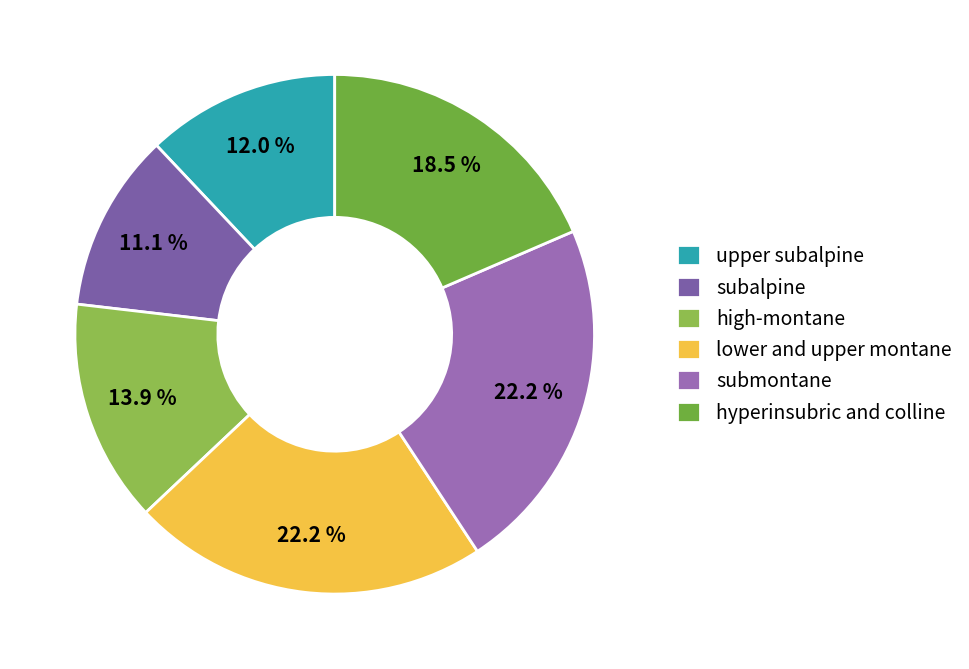

Approximately how many times larger is the value at subalpine compared to hyperinsubric and colline?

0.6